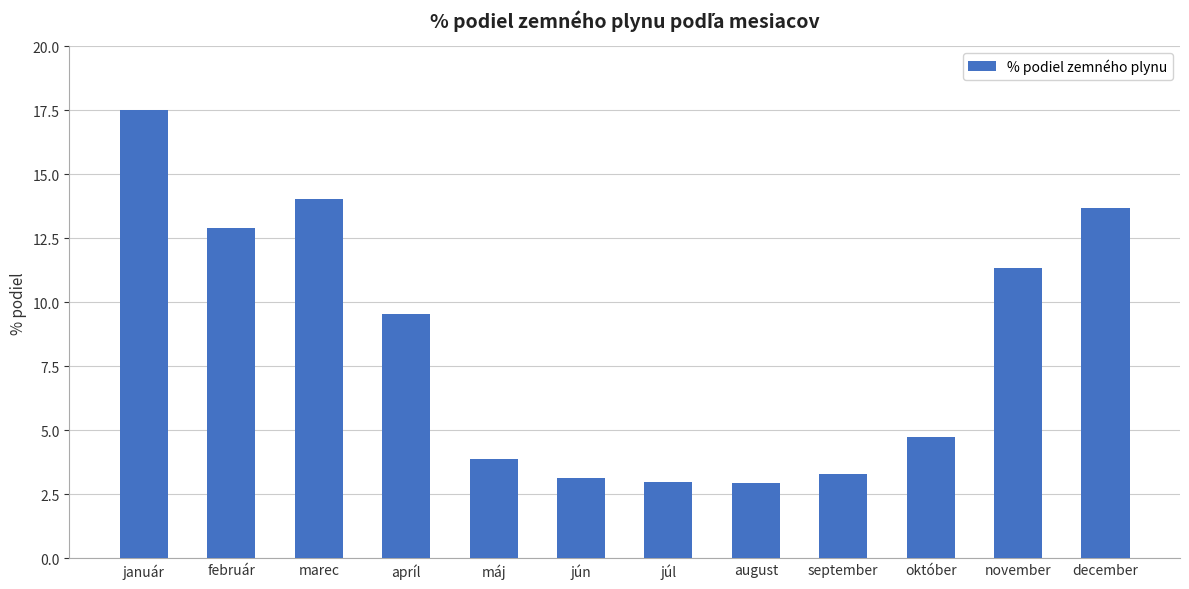

What is the maximum value shown in the chart?

17.5